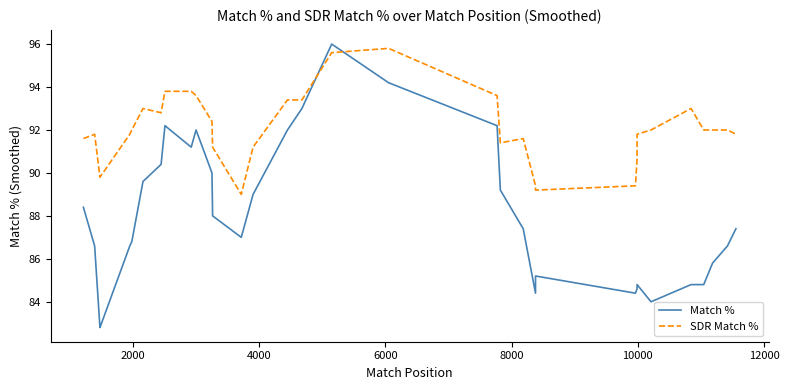

How many lines are shown in the chart?

2